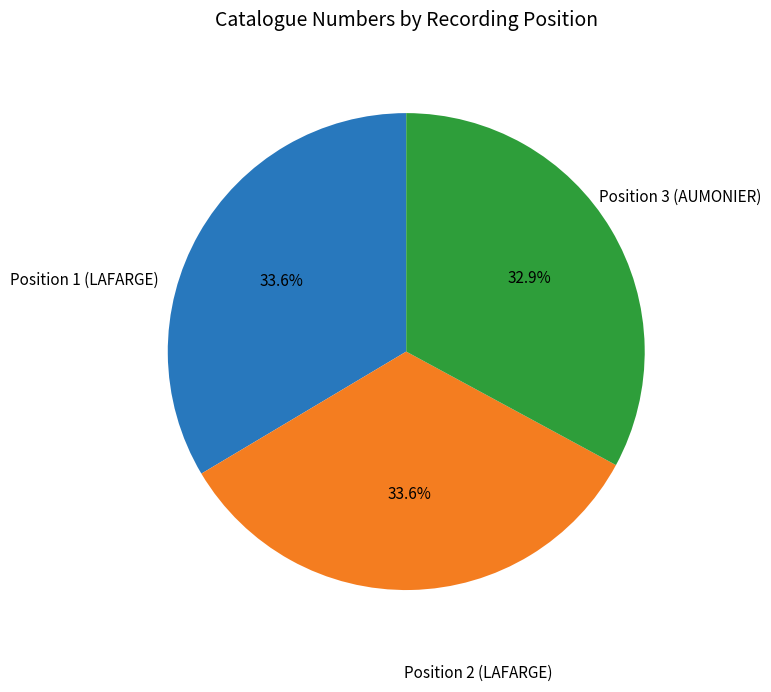

Does any single category account for the majority?

No